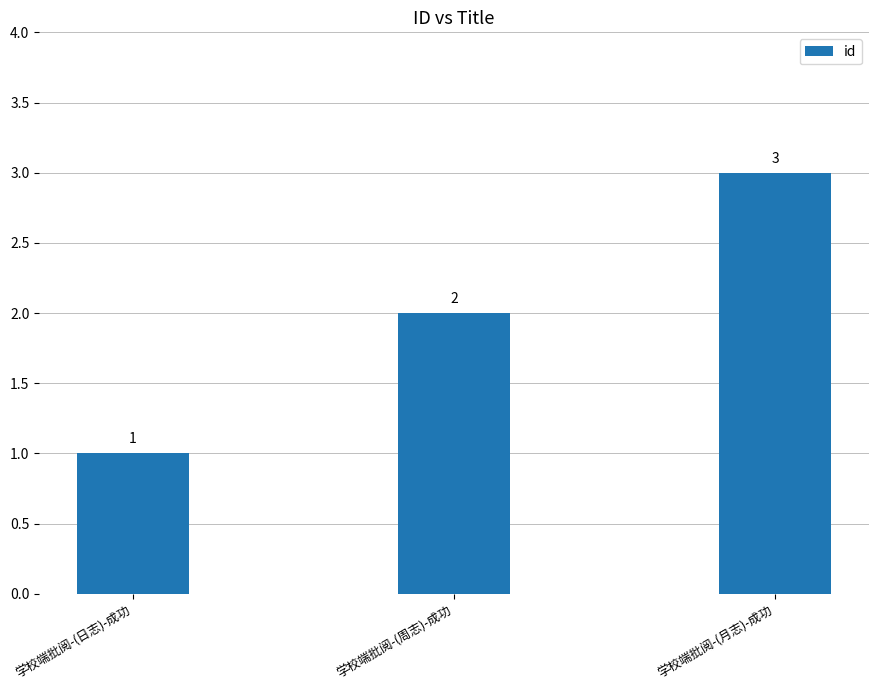

Which has a higher value, 学校端批阅-(日志)-成功 or 学校端批阅-(周志)-成功?

学校端批阅-(周志)-成功